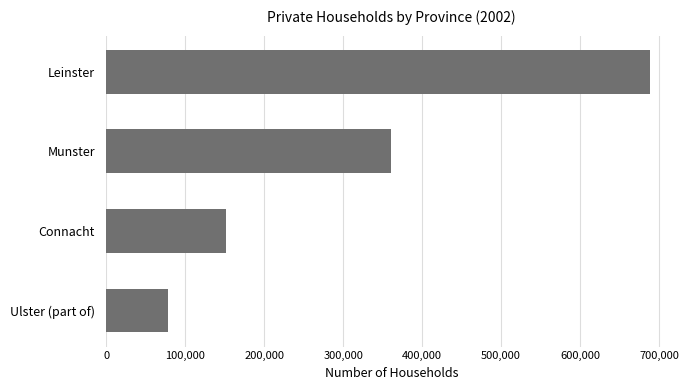

What is the minimum value shown in the chart?

78858